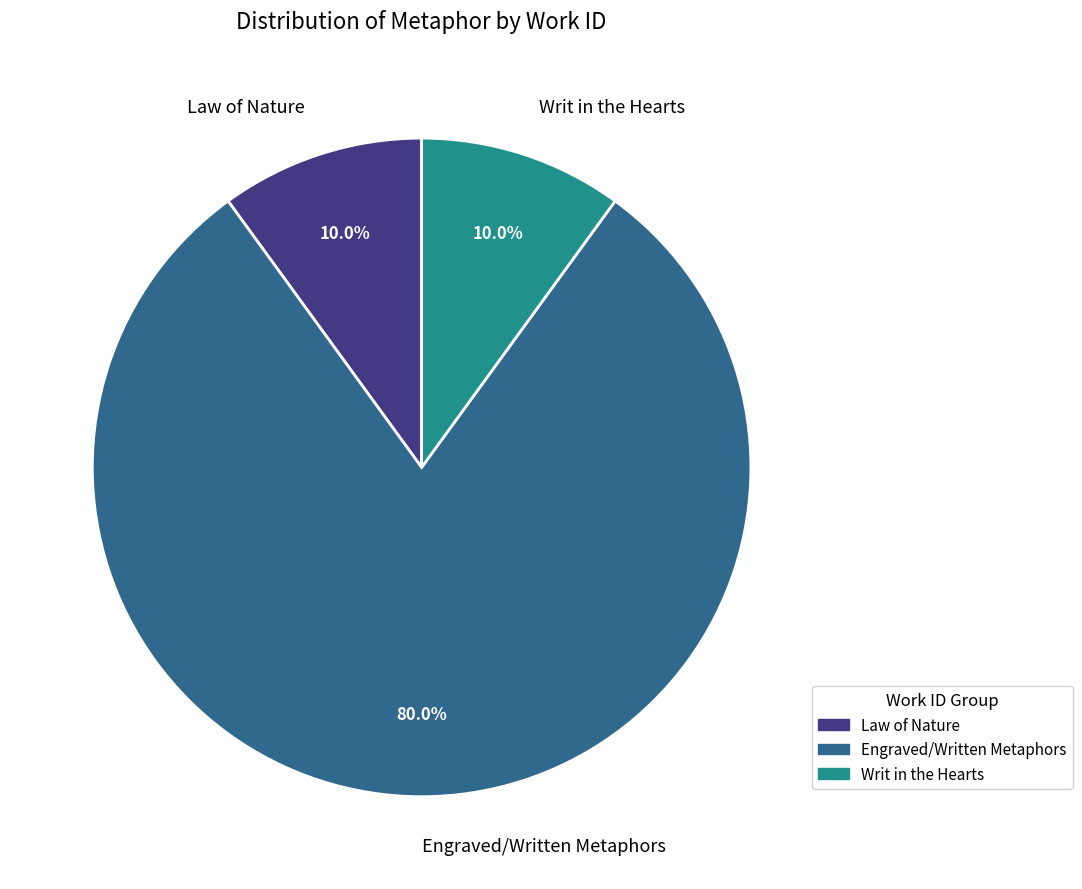

What is the largest slice in the pie chart?

Engraved/Written Metaphors